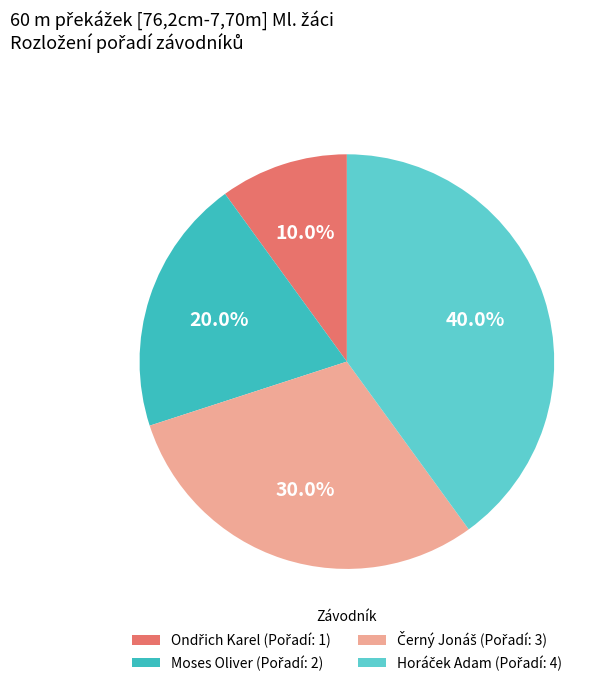

To the nearest percent, what is the average slice percentage?

25%